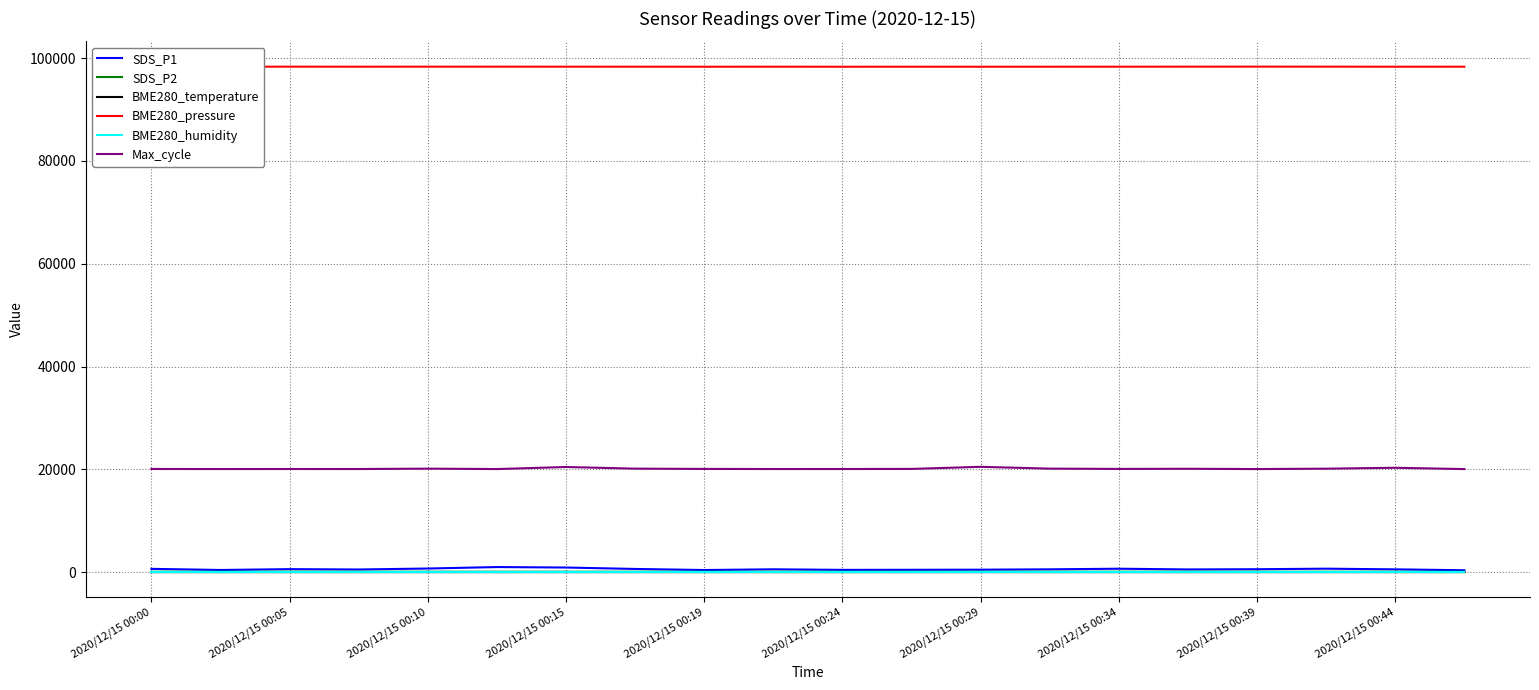

What is the maximum value shown in the chart?

98352.4